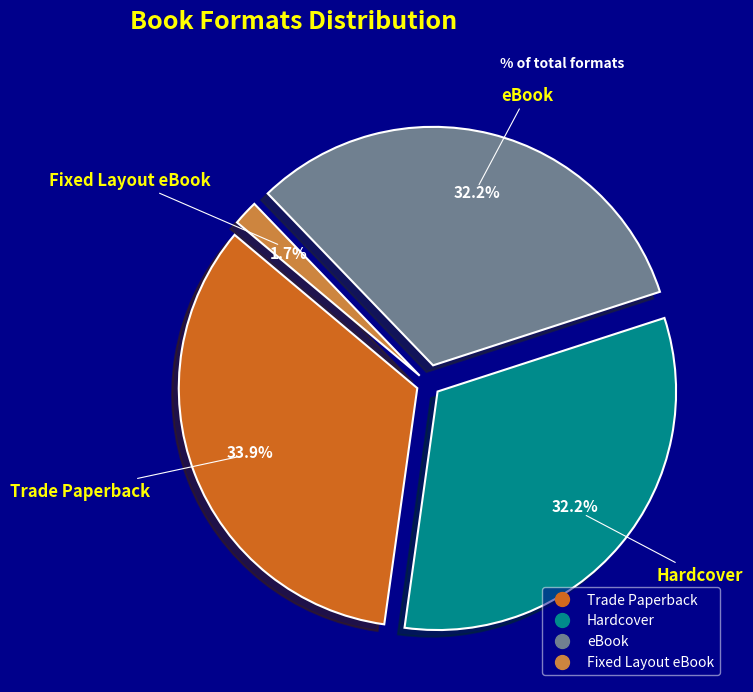

To the nearest percent, what percentage of the pie is Hardcover?

32%